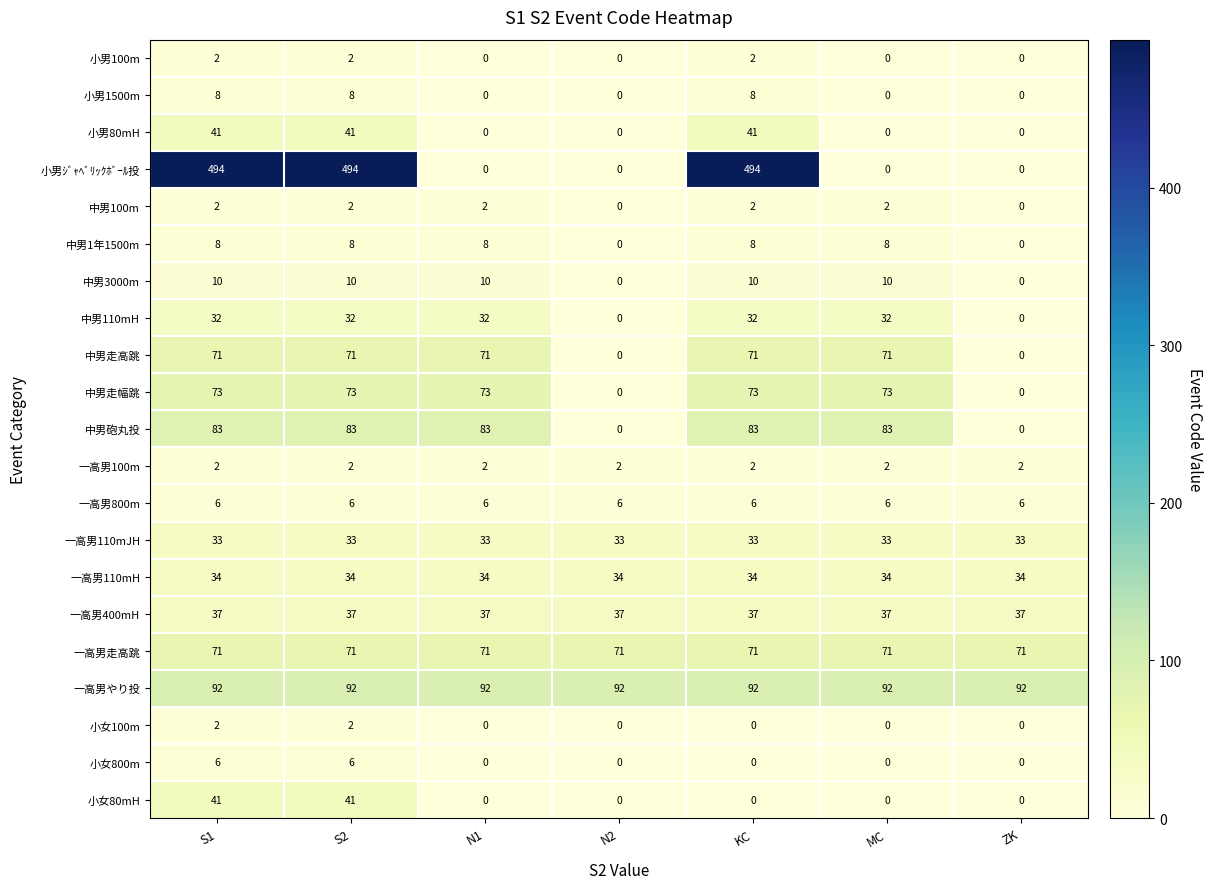

What is the spread (max minus min) of values at MC?

92